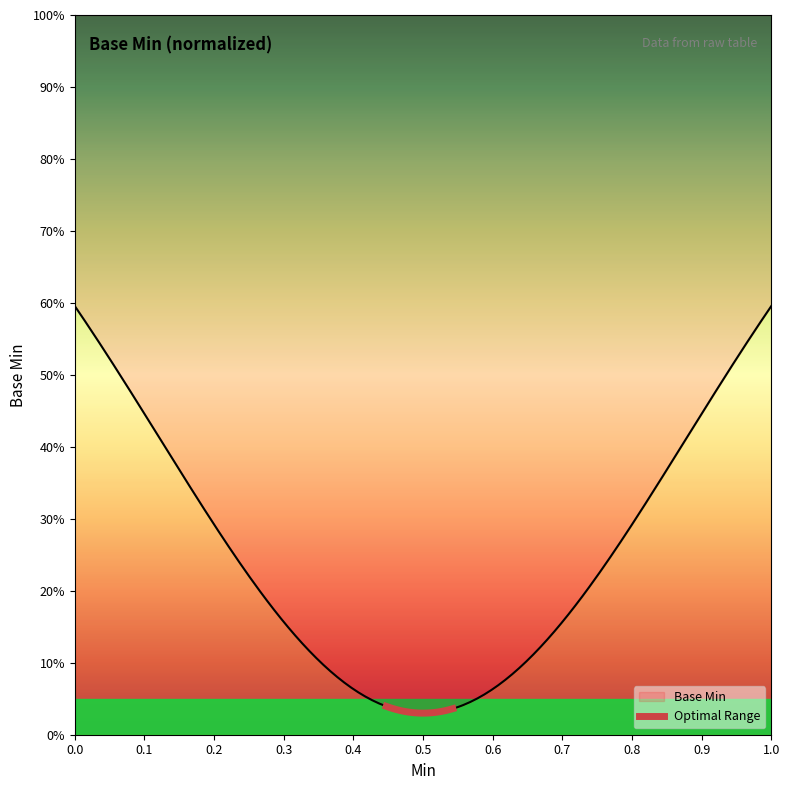

Does the chart have visible grid lines?

No